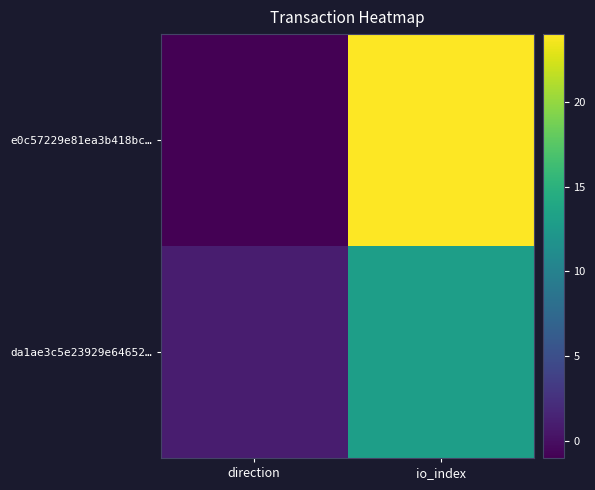

At how many categories does at least one series exceed 6?

1